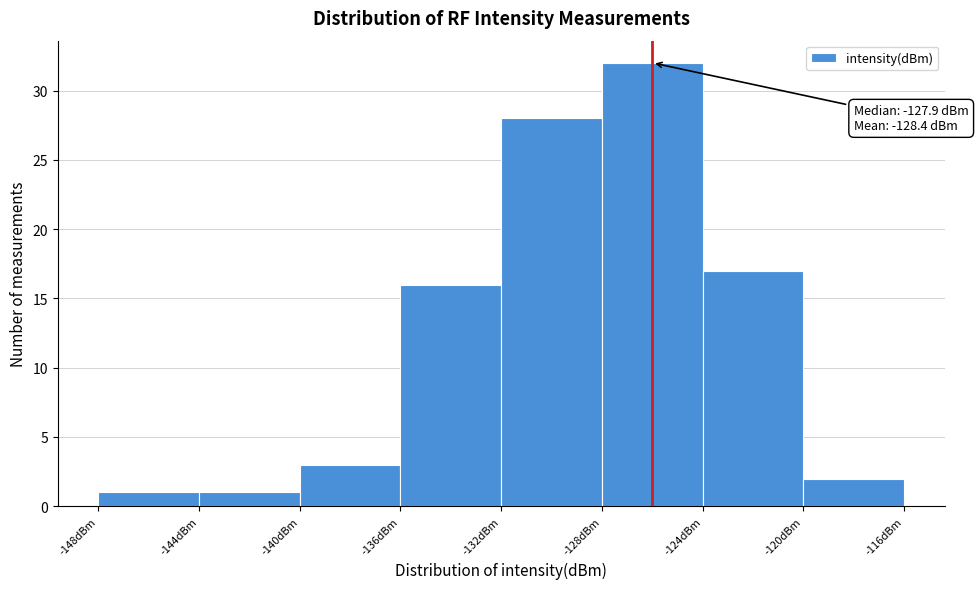

Over which range of the x-axis is the bar tallest?

-128 to -124